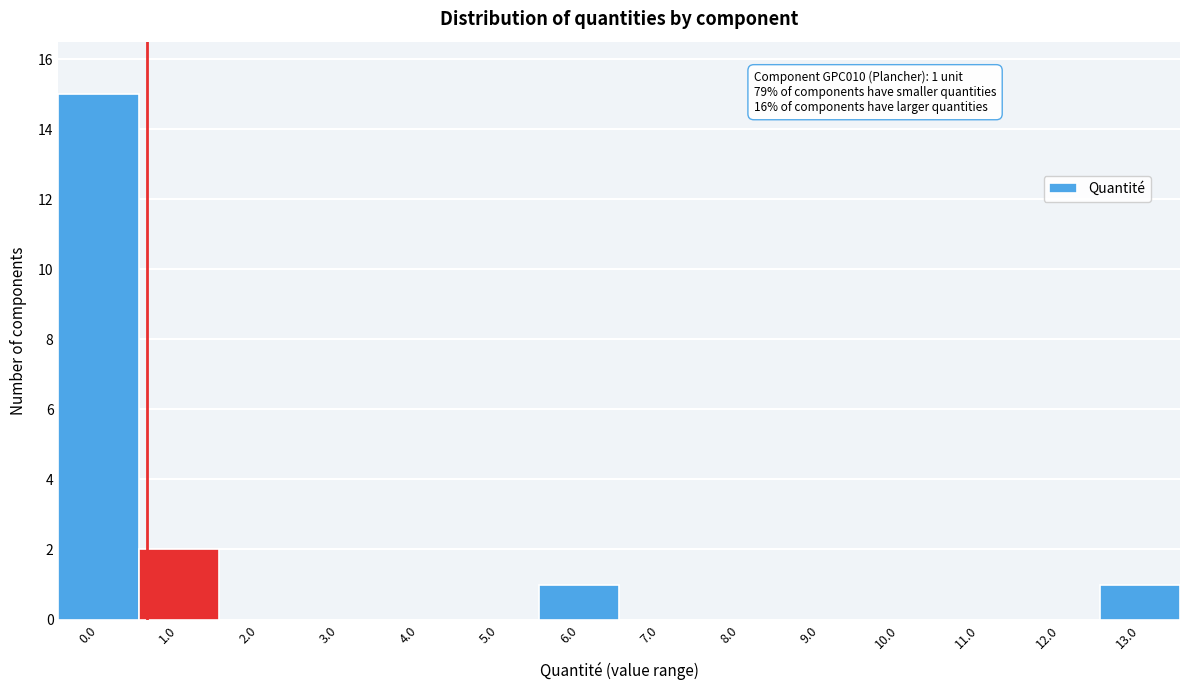

Reading right to left, transcribe all the data shown in this chart.

13.0=1	12.0=0	11.0=0	10.0=0	9.0=0	8.0=0	7.0=0	6.0=1	5.0=0	4.0=0	3.0=0	2.0=0	1.0=2	0.0=15